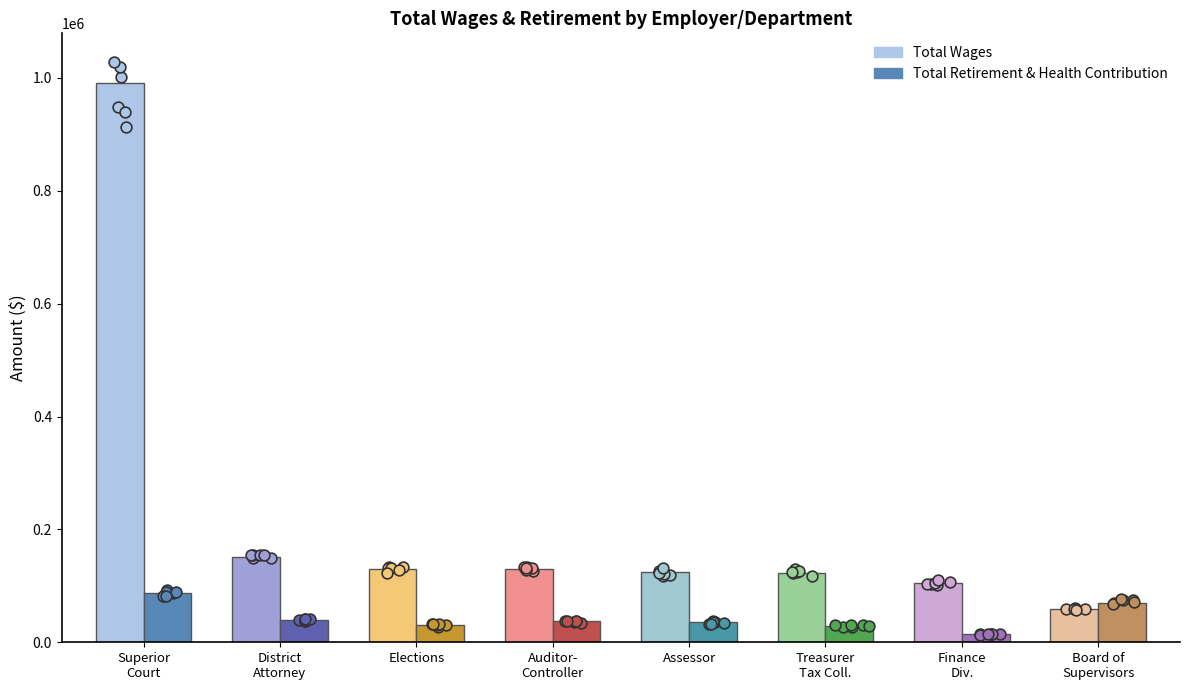

Which series reaches the maximum Y coordinate?

Total Wages